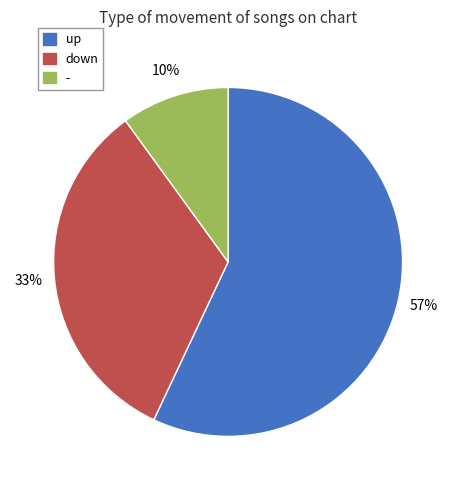

How many slices are in this pie chart?

3